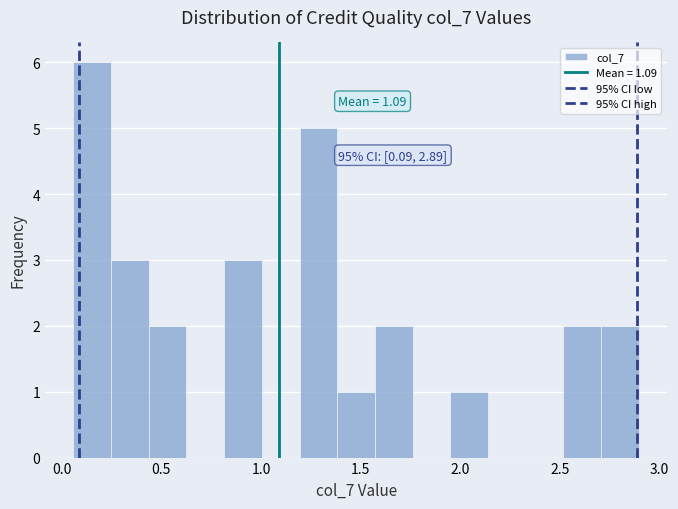

Read against the x-axis, roughly where is the centre of the tallest bar?

0.15